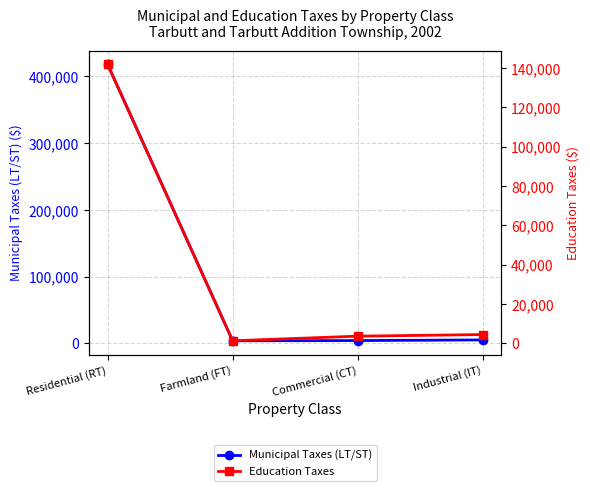

Reading right to left, extract all data points from this chart.

Municipal Taxes (LT/ST): 5219.5	4257.0	3949.2	417928.1
Education Taxes: 4501.6	3680.8	1339.6	141764.3